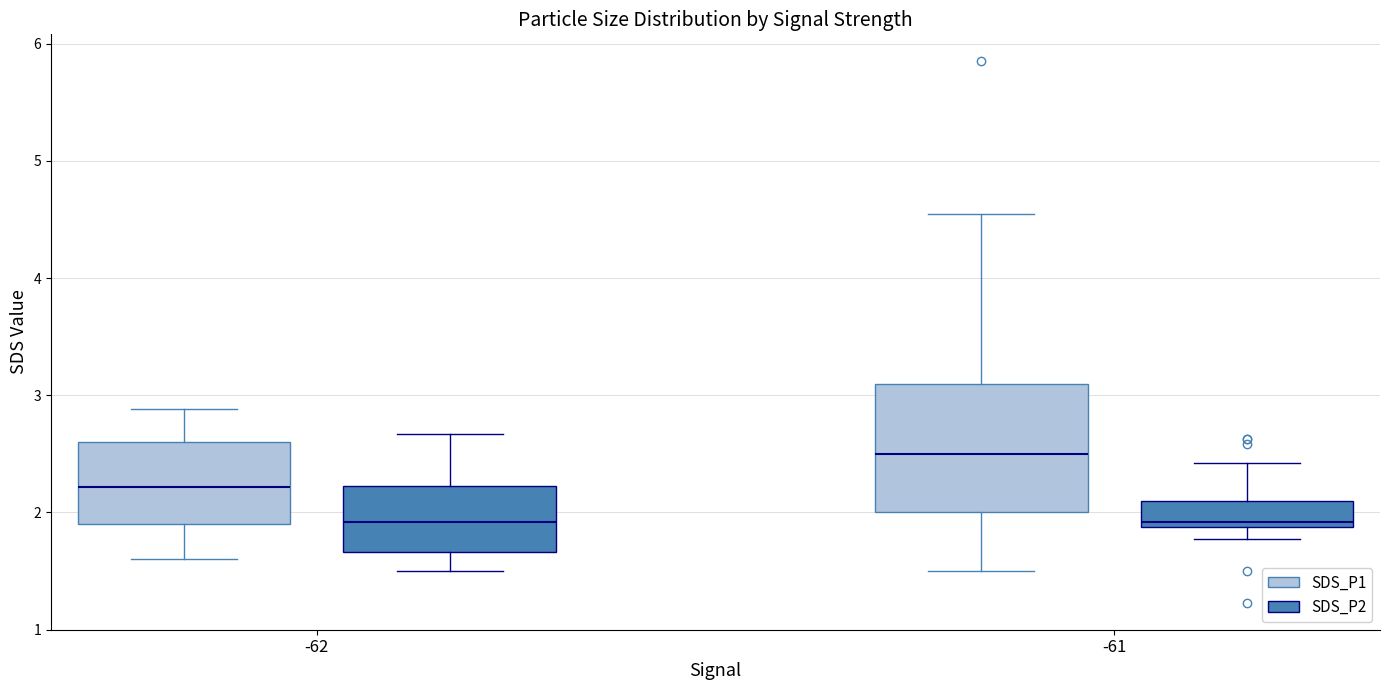

Reading left to right, transcribe this box plot: for each box, give where its median line is, the range the box spans, and where its two whiskers end, as read against the y-axis. The values are not printed on the chart, so give them approximately, as read against the axis.

-62 (SDS_P1): median 2.2, box 1.9 to 2.6, whiskers 1.6 to 2.9
-62 (SDS_P2): median 1.9, box 1.7 to 2.2, whiskers 1.5 to 2.7
-61 (SDS_P1): median 2.5, box 2.0 to 3.1, whiskers 1.5 to 4.6
-61 (SDS_P2): median 1.9 (just above the box's lower edge), box 1.9 to 2.1, whiskers 1.8 to 2.4